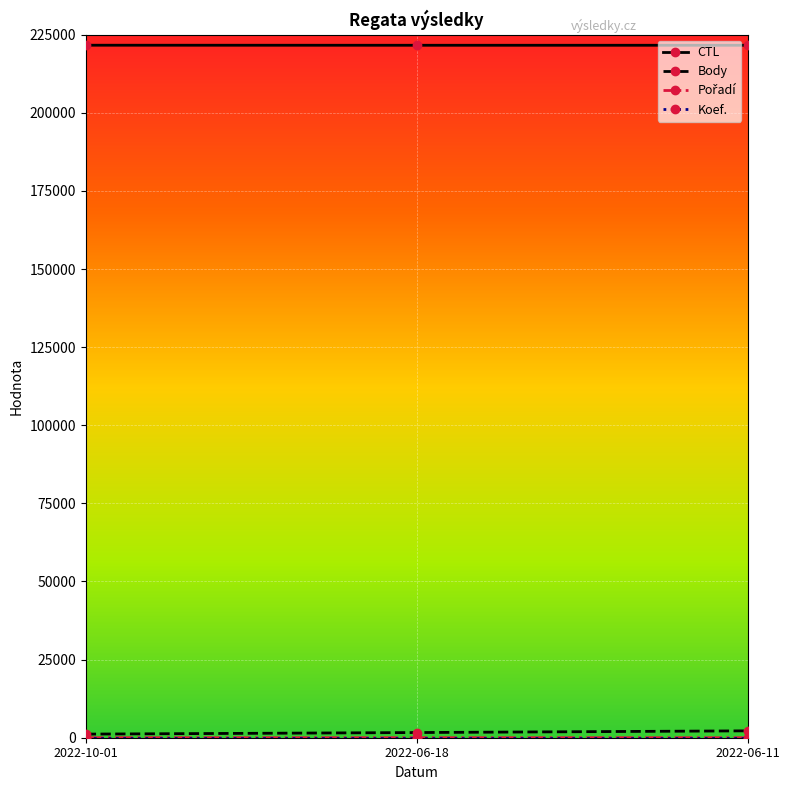

The value of CTL at 2022-10-01 is 221627. True or false?

True